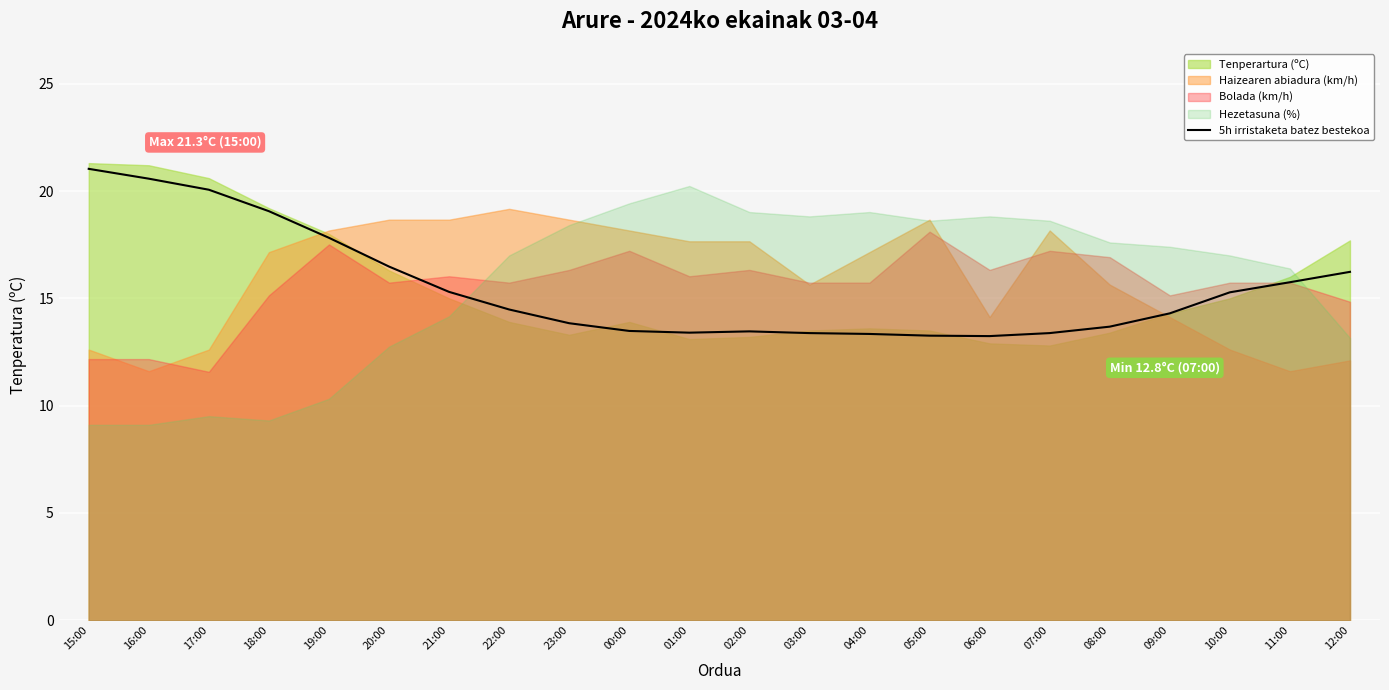

How many points are lower than both their immediate neighbors (excluding endpoints)?

2